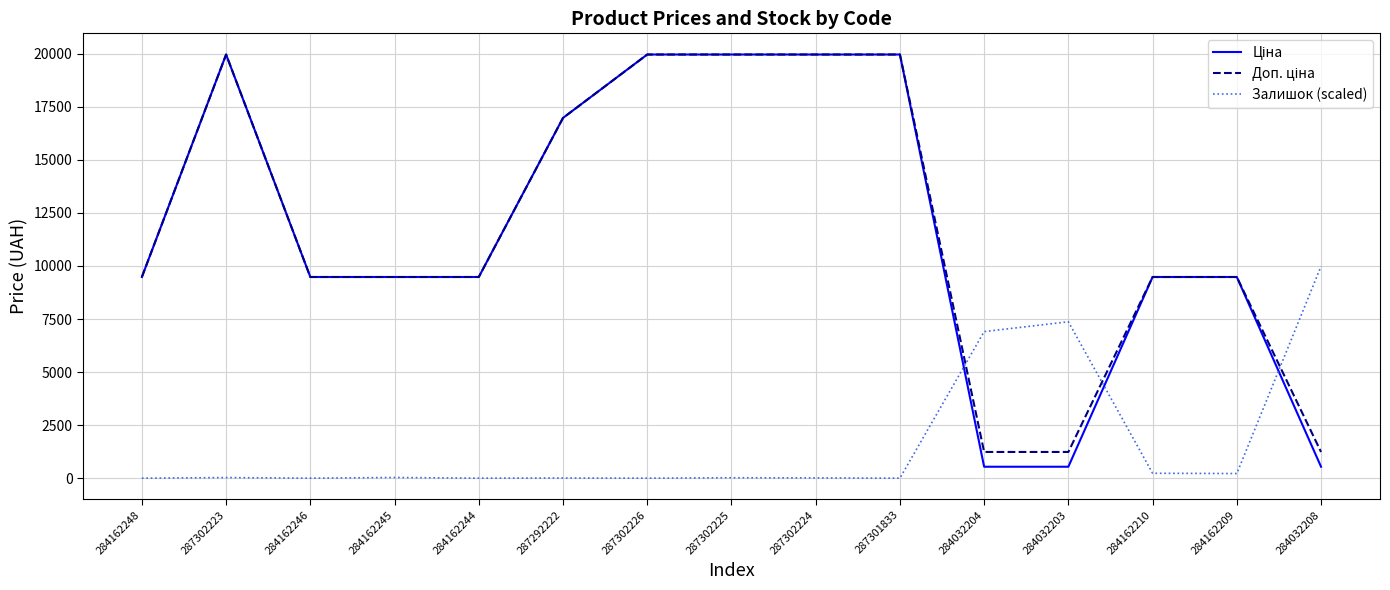

The value of Залишок (scaled) at 287302226 is -5587.3. True or false?

False